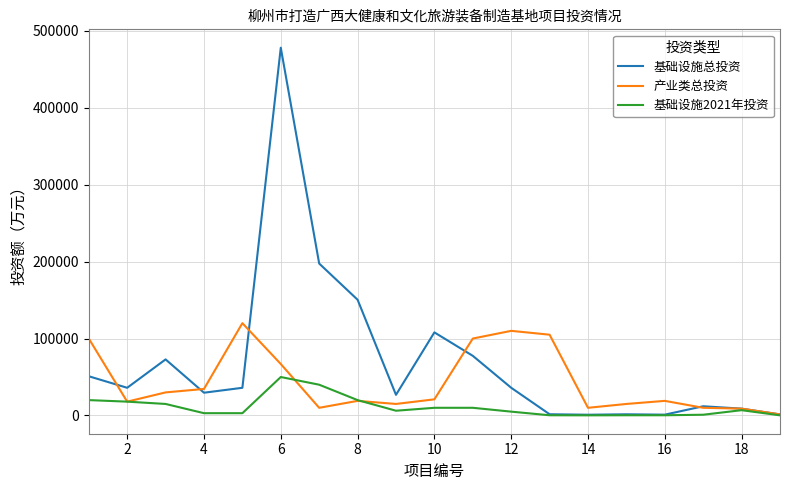

Which series has the widest spread of values?

基础设施总投资